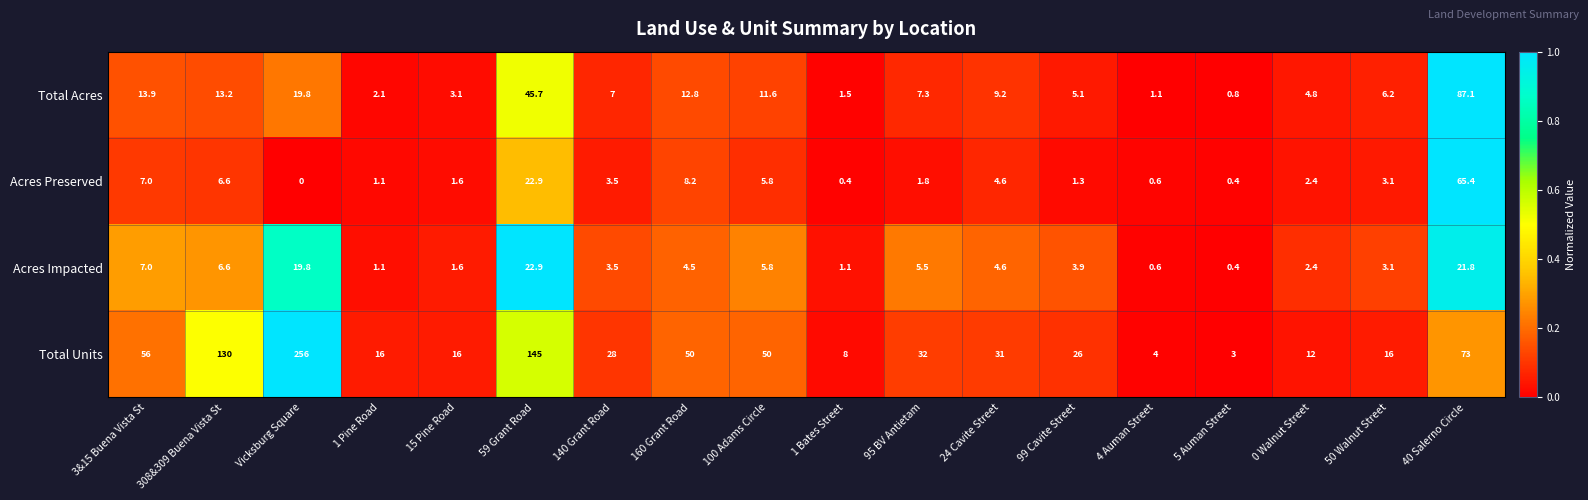

List the series in order of their peak value, highest first.

Total Units, Total Acres, Acres Preserved, Acres Impacted